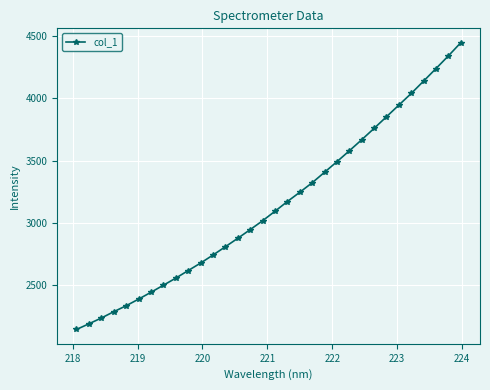

What is the minimum value shown in the chart?

2146.3